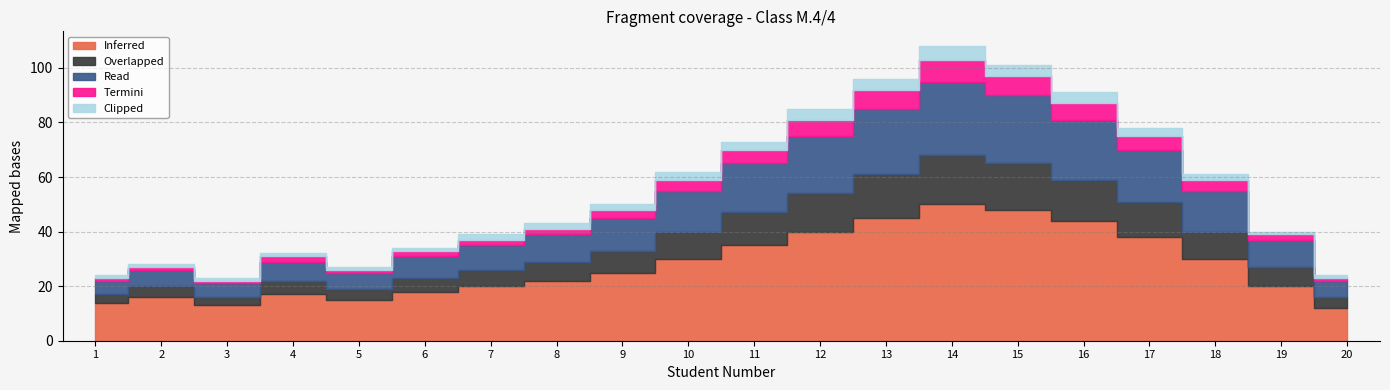

Rank the categories by Overlapped value from lowest to highest.

1, 3, 2, 5, 20, 4, 6, 7, 8, 19, 9, 10, 18, 11, 17, 12, 16, 13, 15, 14